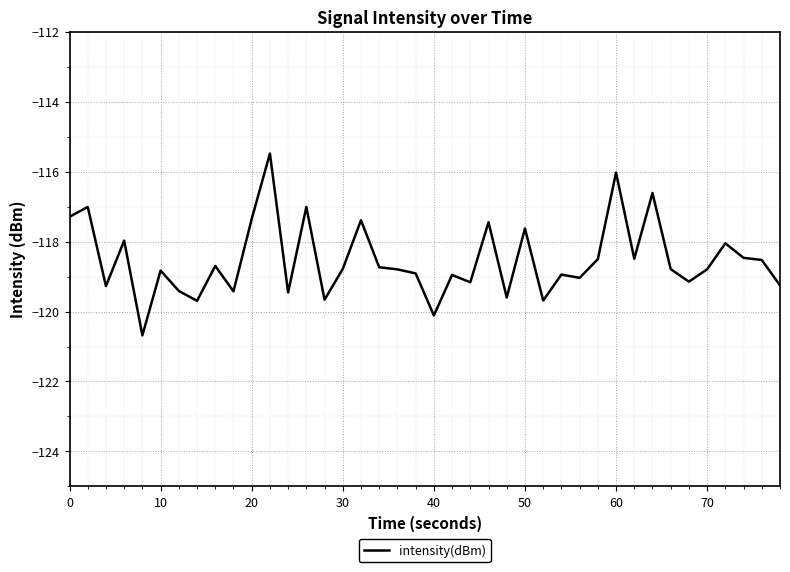

What is the minimum value shown in the chart?

-120.7